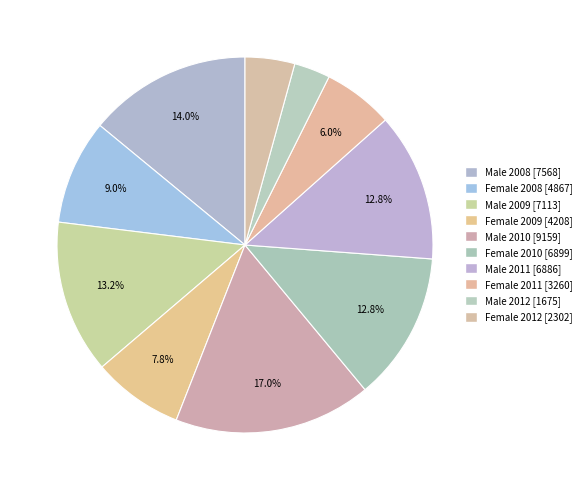

Count the number of slices in the pie.

10